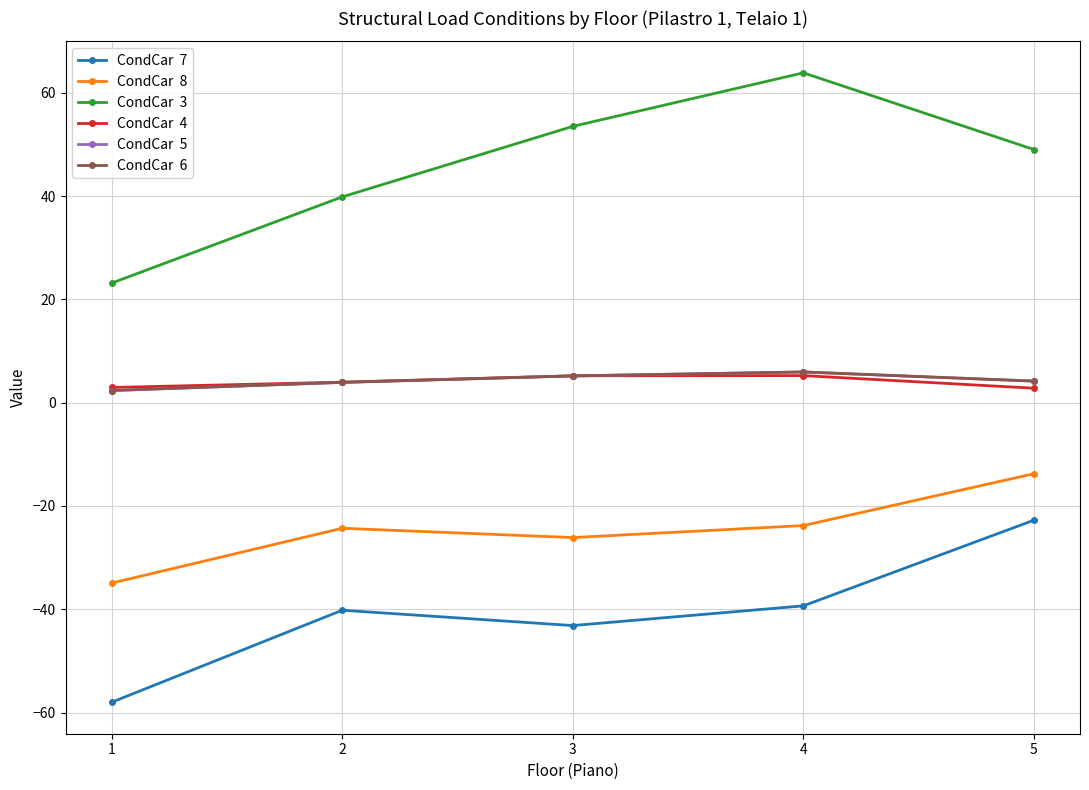

What is the maximum value shown in the chart?

63.9